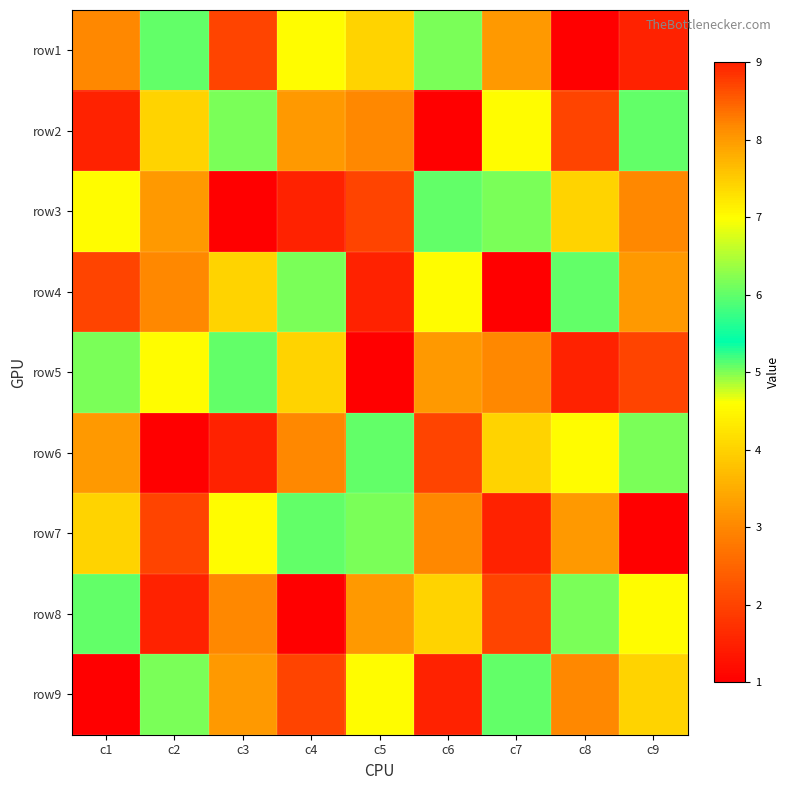

Reading left to right, transcribe all the data shown in this chart.

row1: c1=3	c2=6	c3=2	c4=7	c5=4	c6=5	c7=8	c8=1	c9=9
row2: c1=9	c2=4	c3=5	c4=8	c5=3	c6=1	c7=7	c8=2	c9=6
row3: c1=7	c2=8	c3=1	c4=9	c5=2	c6=6	c7=5	c8=4	c9=3
row4: c1=2	c2=3	c3=4	c4=5	c5=9	c6=7	c7=1	c8=6	c9=8
row5: c1=5	c2=7	c3=6	c4=4	c5=1	c6=8	c7=3	c8=9	c9=2
row6: c1=8	c2=1	c3=9	c4=3	c5=6	c6=2	c7=4	c8=7	c9=5
row7: c1=4	c2=2	c3=7	c4=6	c5=5	c6=3	c7=9	c8=8	c9=1
row8: c1=6	c2=9	c3=3	c4=1	c5=8	c6=4	c7=2	c8=5	c9=7
row9: c1=1	c2=5	c3=8	c4=2	c5=7	c6=9	c7=6	c8=3	c9=4